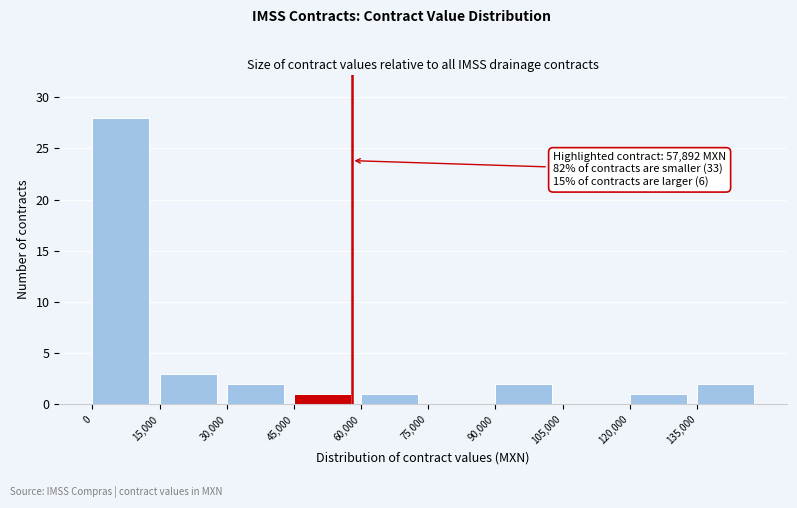

Which range on the x-axis has the tallest bar?

0 to 15000